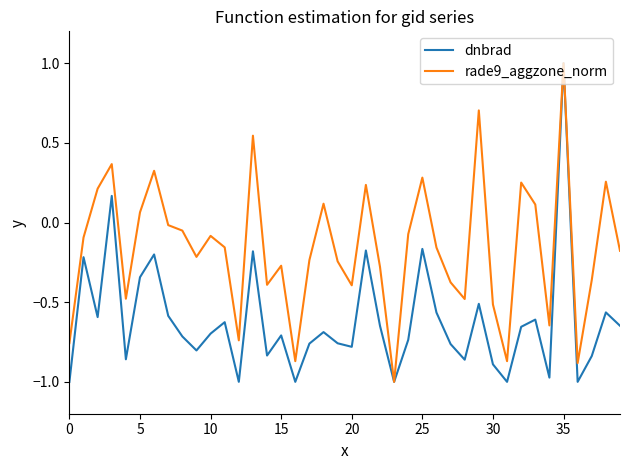

List the series in order of their overall mean, lowest first.

dnbrad, rade9_aggzone_norm